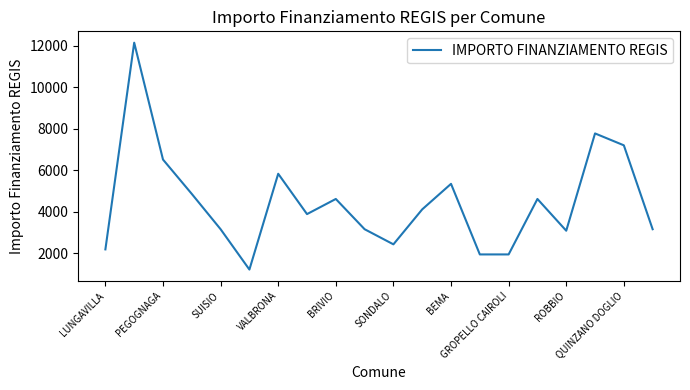

What is the difference between the maximum and minimum values?

10935